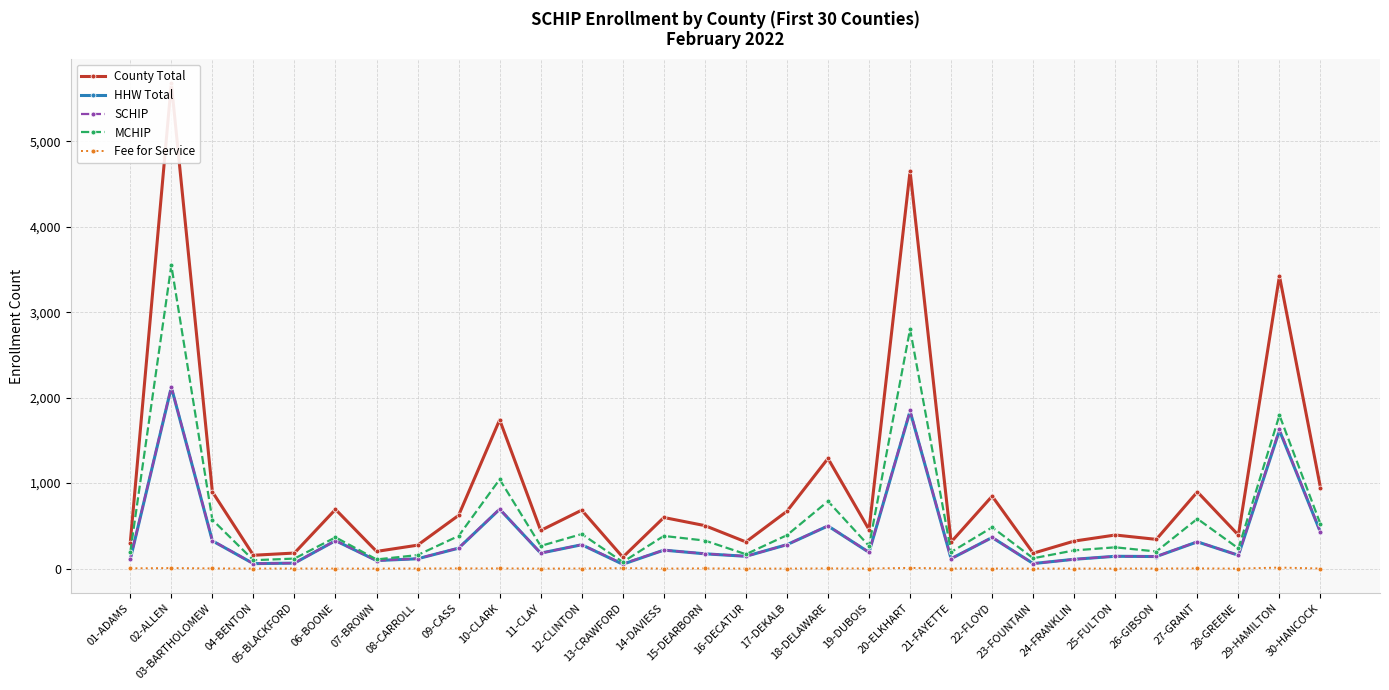

True or false: County Total and SCHIP cross at least once.

False